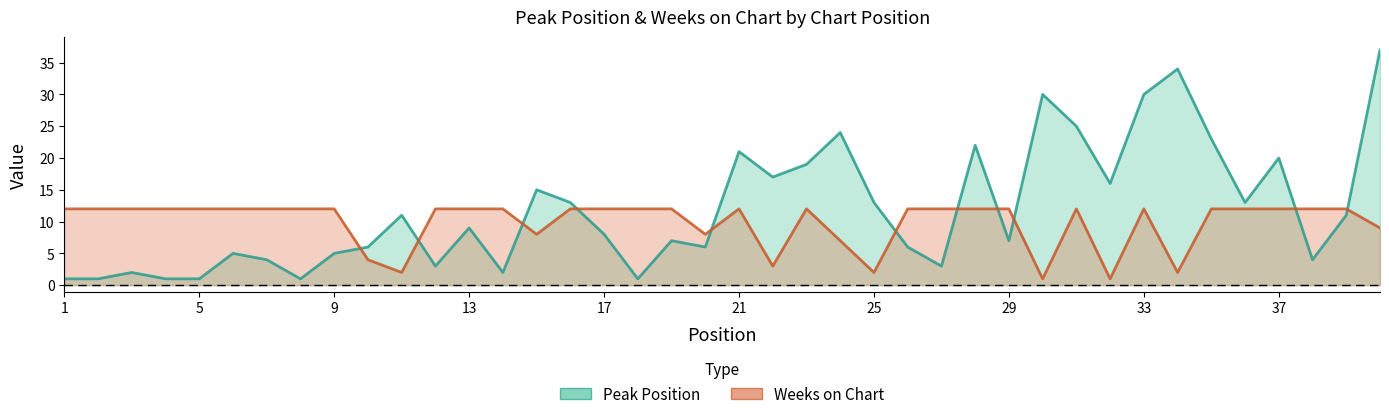

What is the spread (max minus min) of values at 37?

8